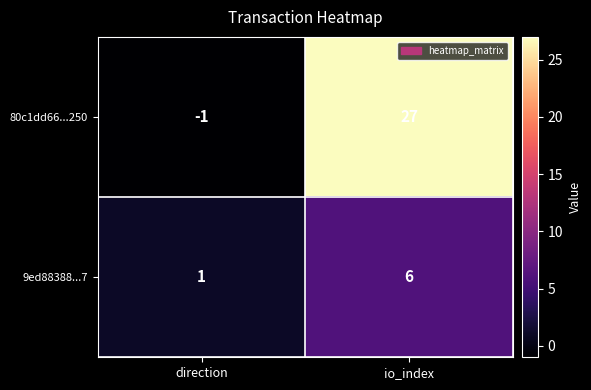

At io_index, list the series in order from smallest to largest.

9ed88388...7, 80c1dd66...250